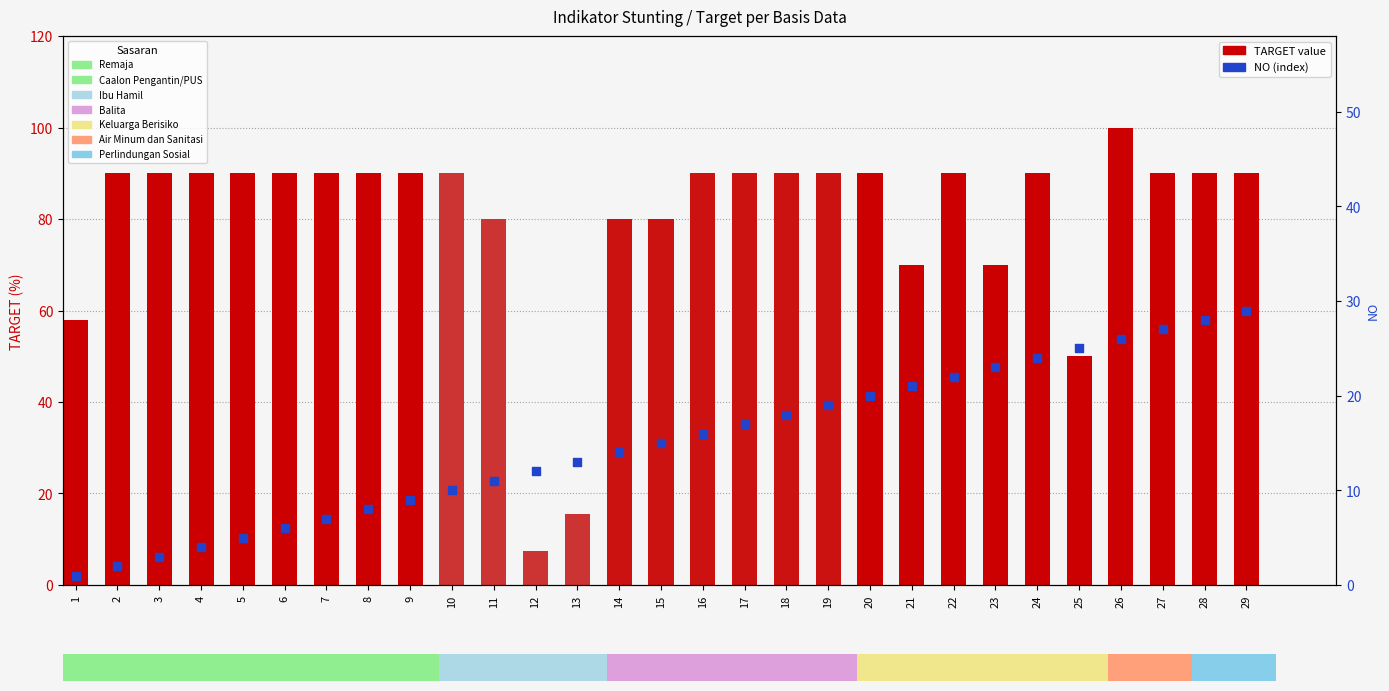

Is the value of TARGET at 24 greater than the value of NO (indicator index) at 5?

Yes